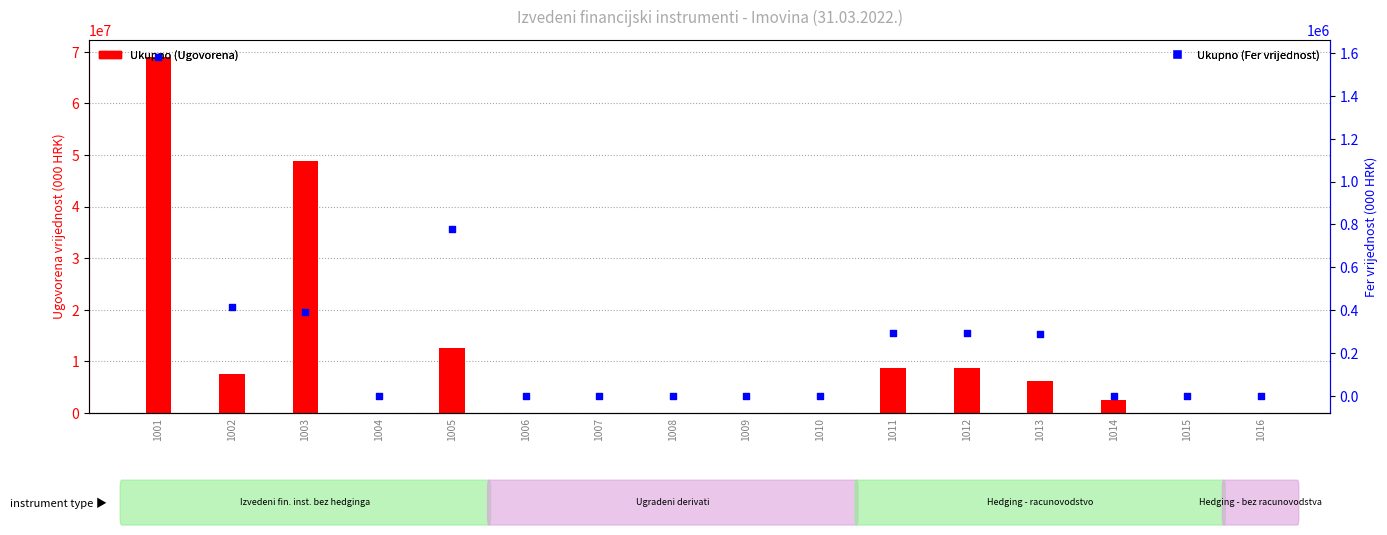

What is the total value across all series at 1005?

13297944